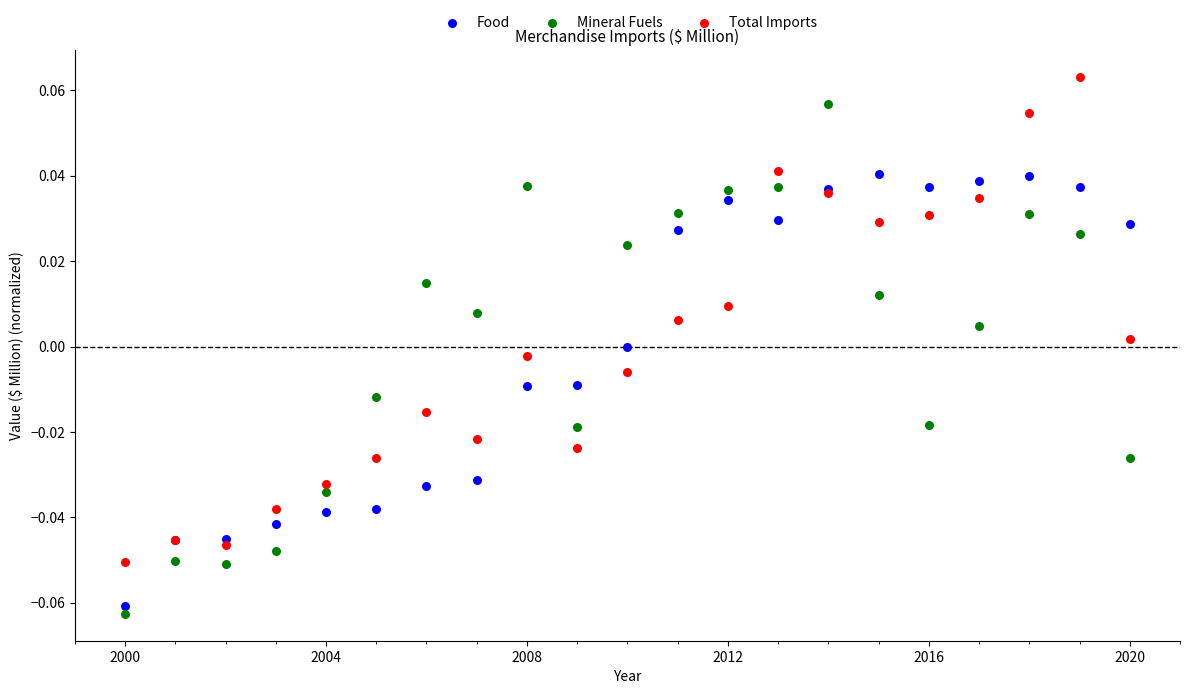

Which series reaches the minimum Y coordinate?

Mineral Fuels